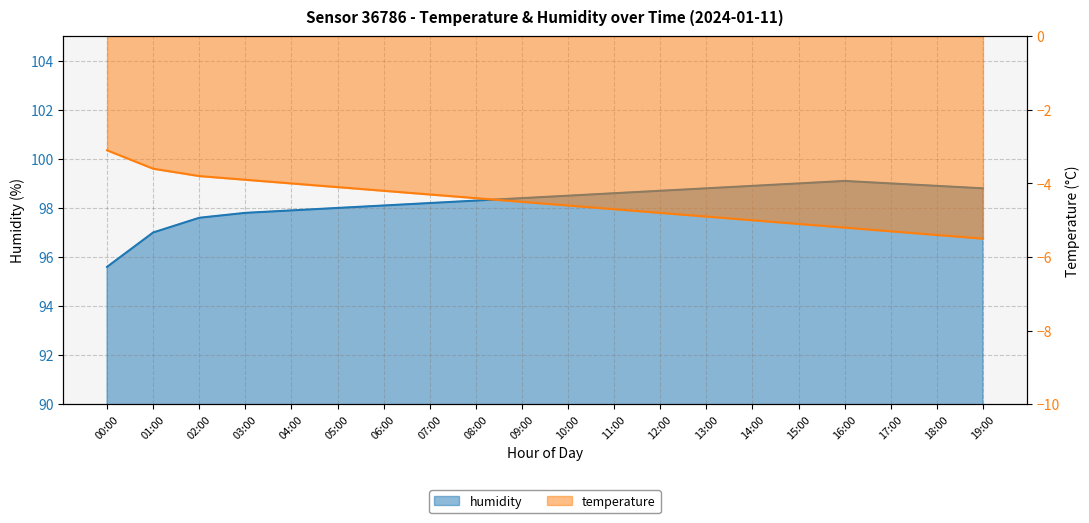

Which has a higher value, 10:00 or 04:00?

04:00